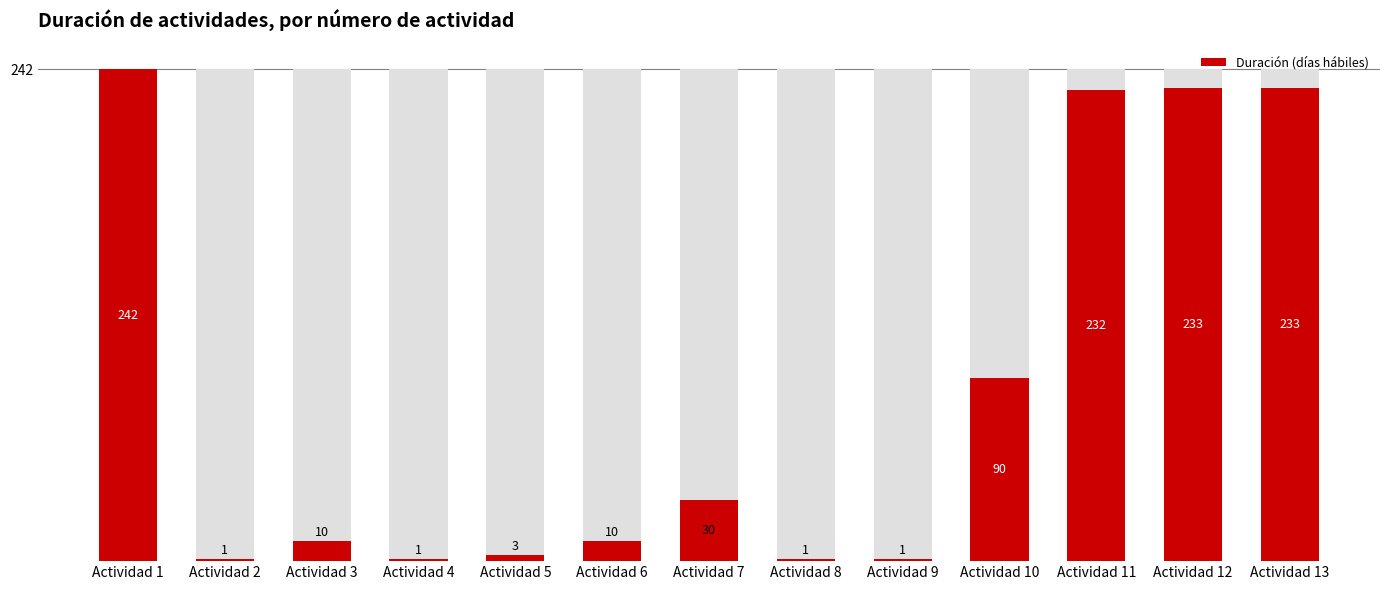

What is the difference between the maximum and minimum values?

241